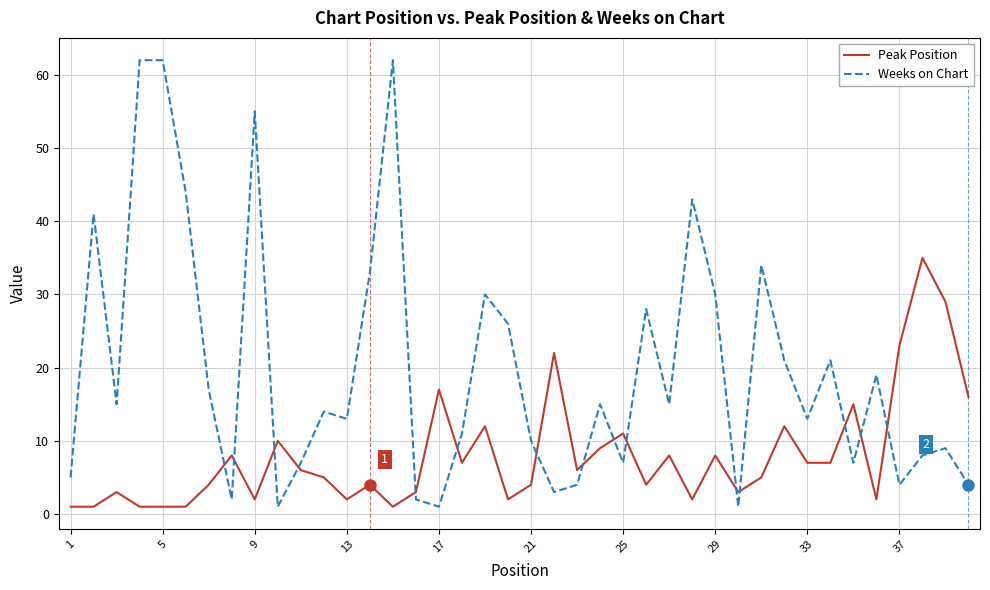

What are all the series names shown in the legend?

Peak Position, Weeks on Chart